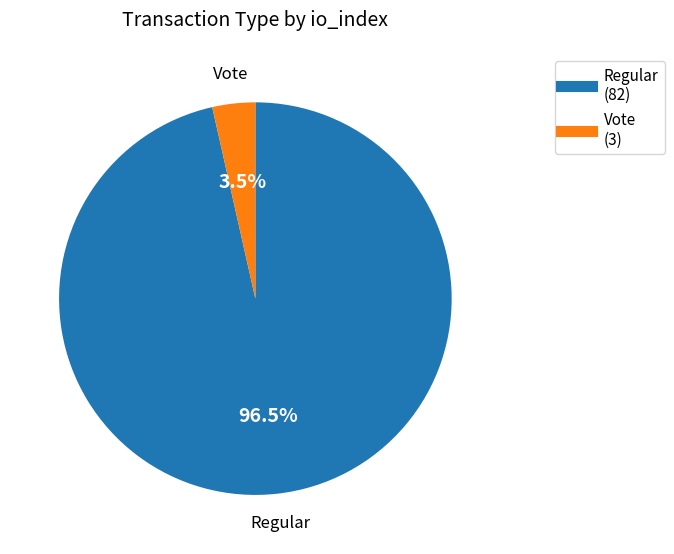

Count the number of slices in the pie.

2